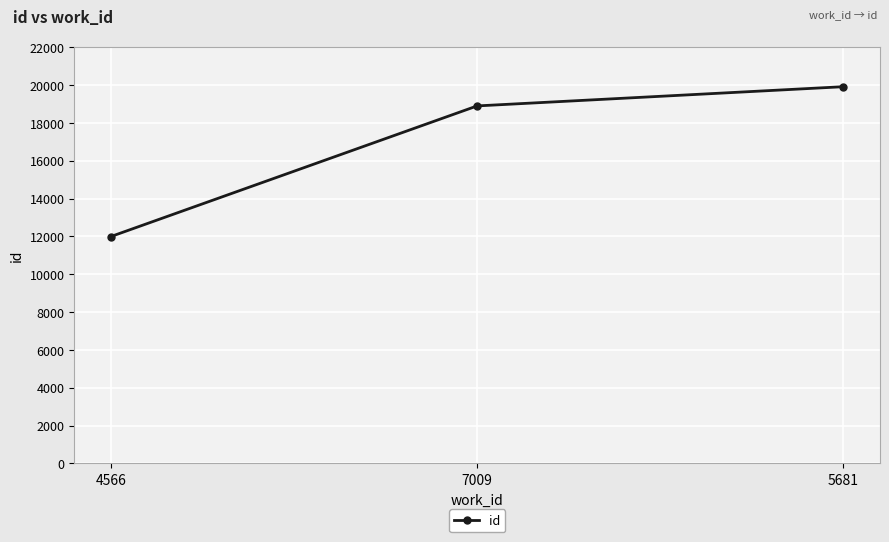

What is the difference between the maximum and minimum values?

7922